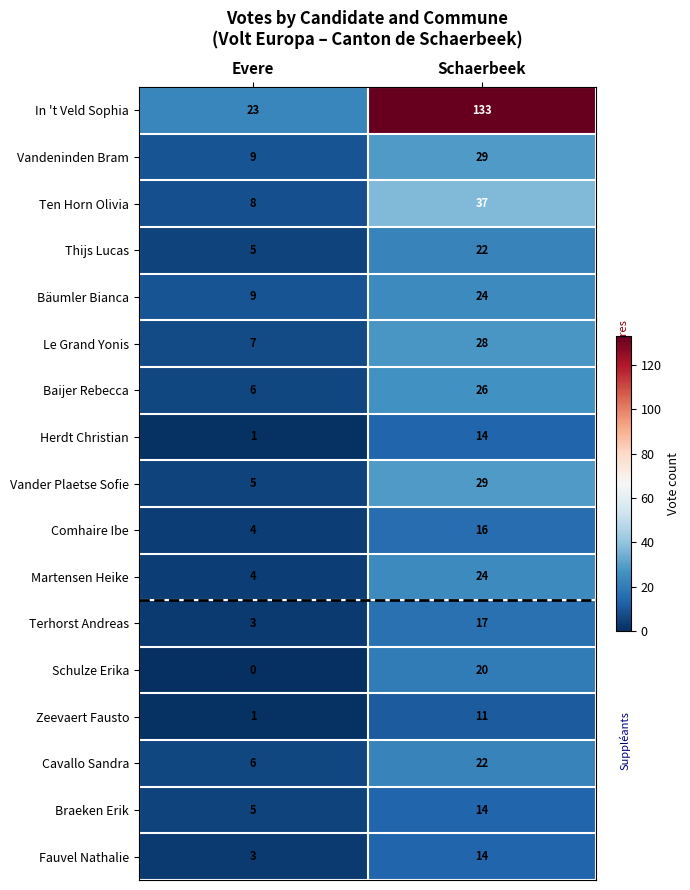

What is the spread (max minus min) of values at Schaerbeek?

122